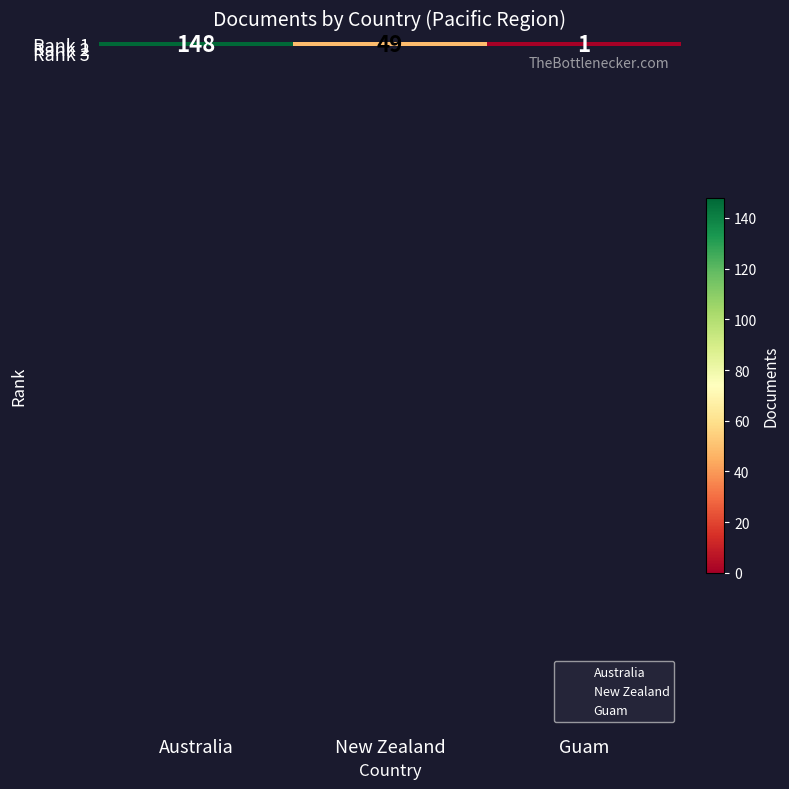

Is it true that the value at Guam is 2?

False